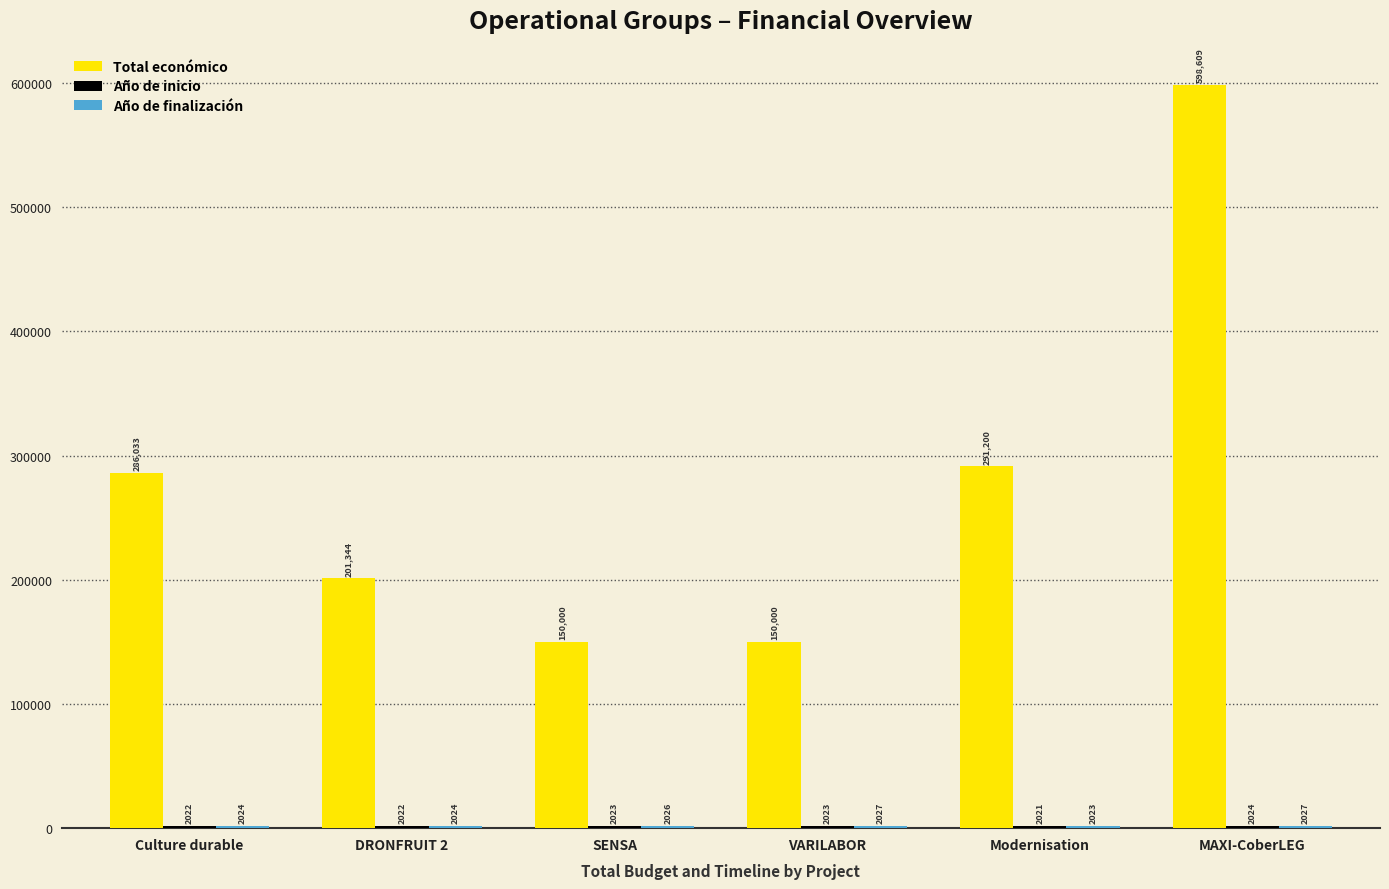

Is it true that Total económico equals 796835 at MAXI-CoberLEG?

False